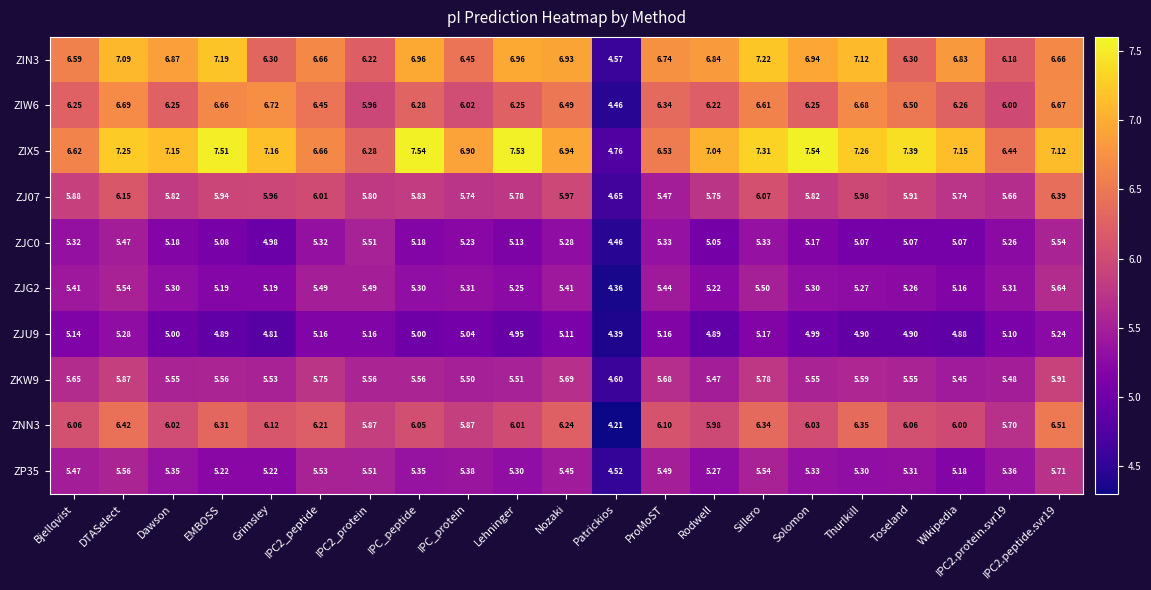

Which category has the lowest value in the ZJU9 series?

Patrickios